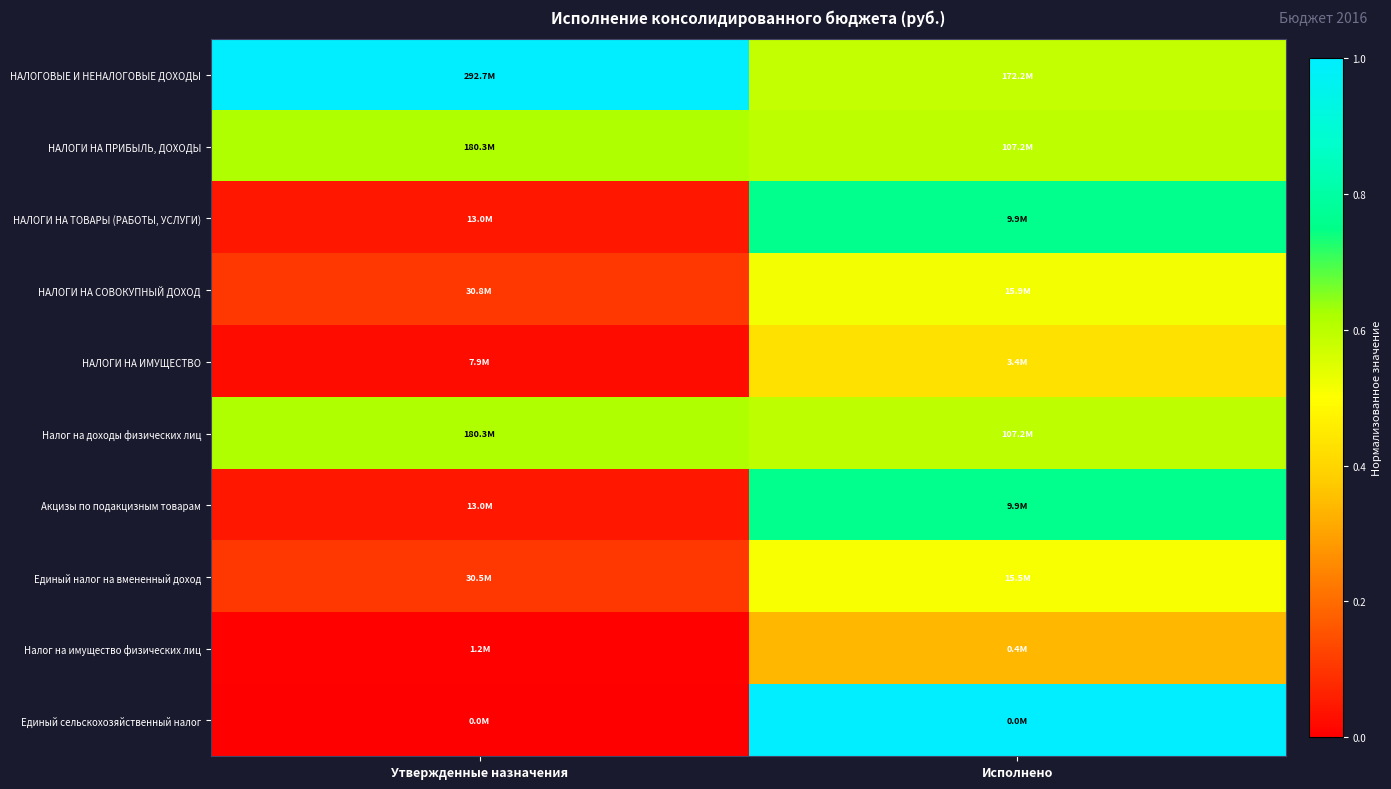

Reading right to left, transcribe all the data shown in this chart.

НАЛОГОВЫЕ И НЕНАЛОГОВЫЕ ДОХОДЫ: Исполнено=0.6	Утвержденные назначения=1.0
НАЛОГИ НА ПРИБЫЛЬ, ДОХОДЫ: Исполнено=0.6	Утвержденные назначения=0.6
НАЛОГИ НА ТОВАРЫ (РАБОТЫ, УСЛУГИ): Исполнено=0.8	Утвержденные назначения=0.0
НАЛОГИ НА СОВОКУПНЫЙ ДОХОД: Исполнено=0.5	Утвержденные назначения=0.1
НАЛОГИ НА ИМУЩЕСТВО: Исполнено=0.4	Утвержденные назначения=0.0
Налог на доходы физических лиц: Исполнено=0.6	Утвержденные назначения=0.6
Акцизы по подакцизным товарам: Исполнено=0.8	Утвержденные назначения=0.0
Единый налог на вмененный доход: Исполнено=0.5	Утвержденные назначения=0.1
Налог на имущество физических лиц: Исполнено=0.3	Утвержденные назначения=0.0
Единый сельскохозяйственный налог: Исполнено=1.1	Утвержденные назначения=0.0